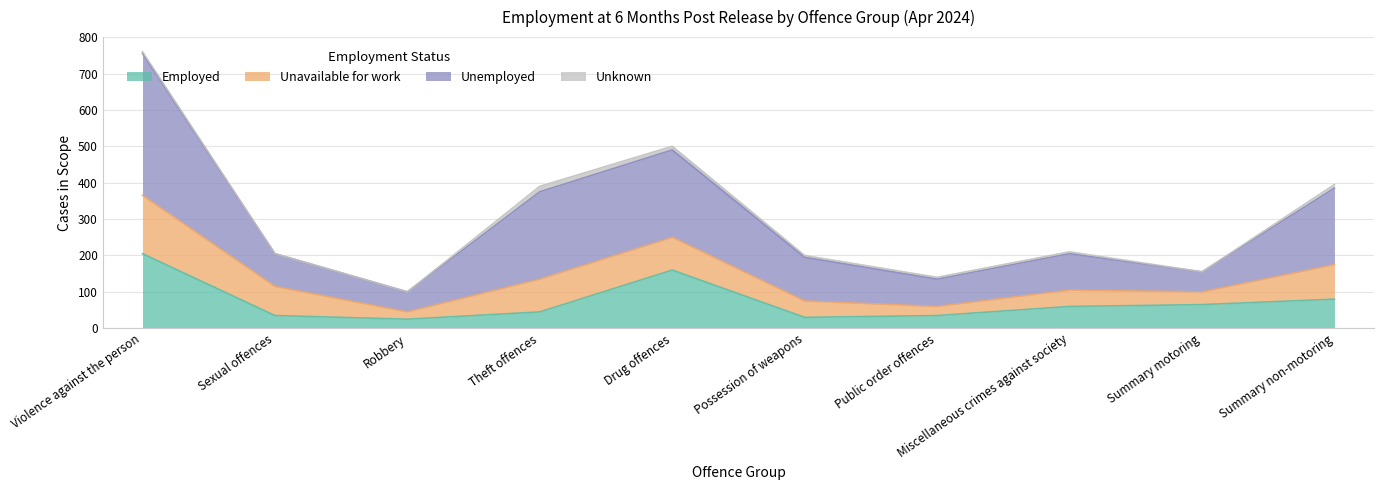

What is the lowest value of the Employed series?

25